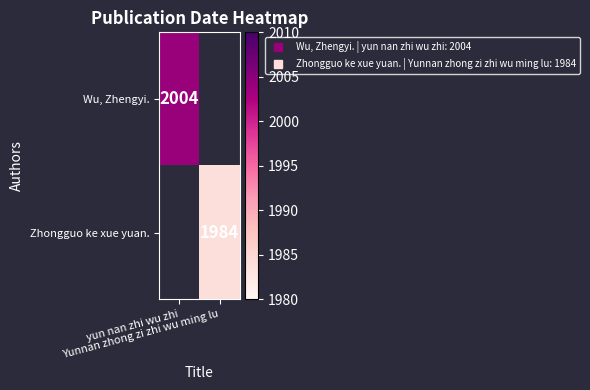

At how many categories does at least one series exceed 1998?

1